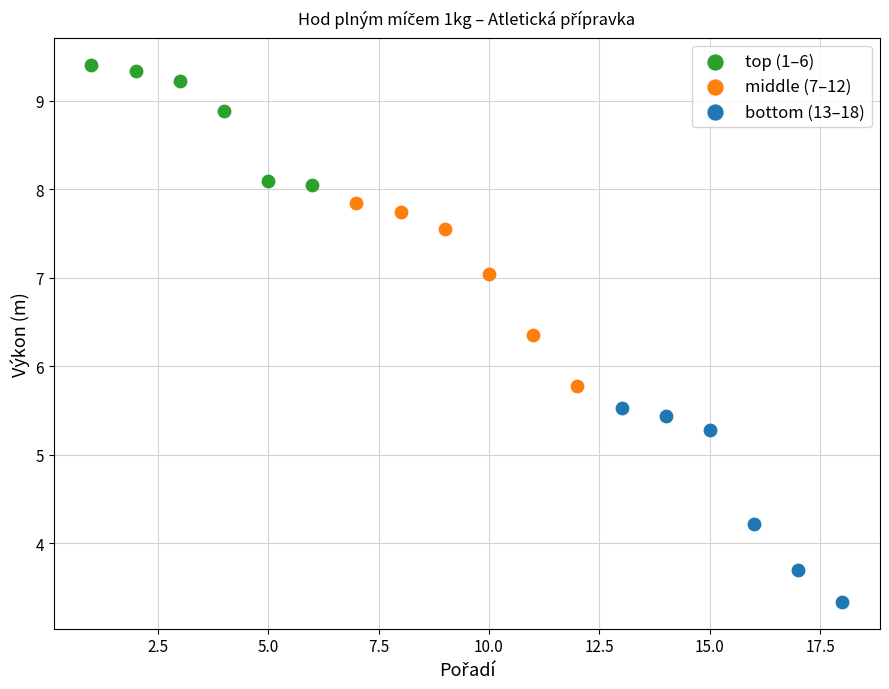

Which series contains the lowest Y value?

bottom (13–18)